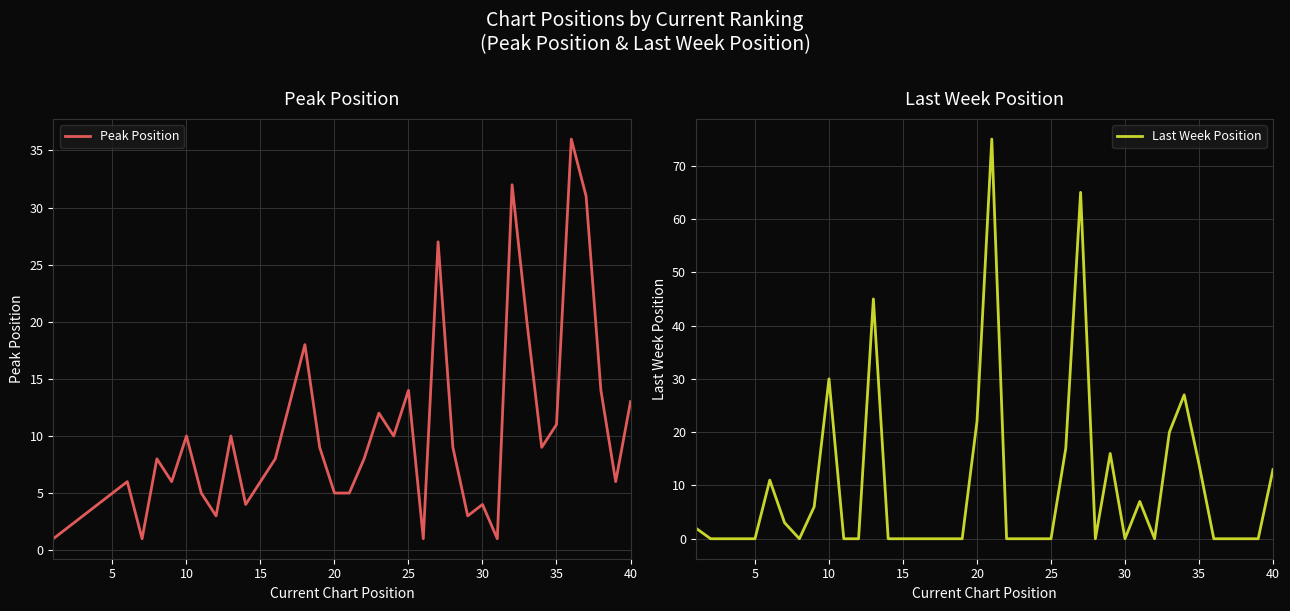

List the series in order of their peak value, highest first.

Last Week Position, Peak Position